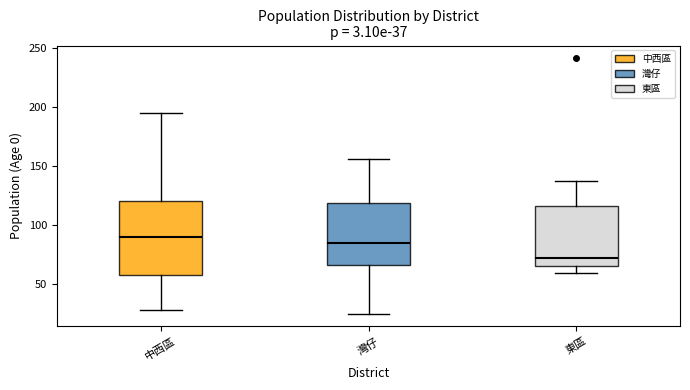

Which box is the tallest, from its lower edge to its upper edge?

中西區